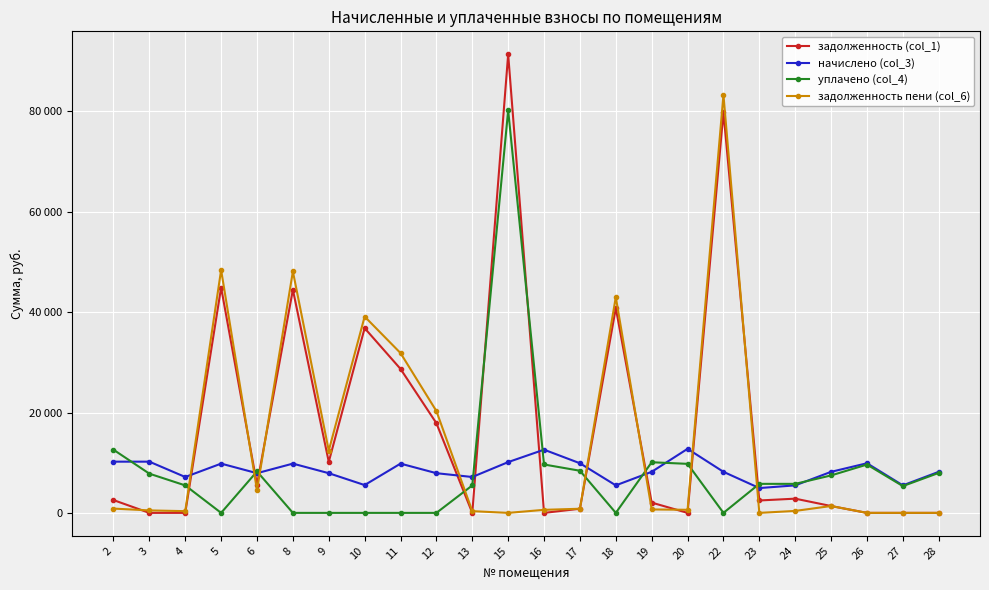

Does the chart have visible grid lines?

Yes